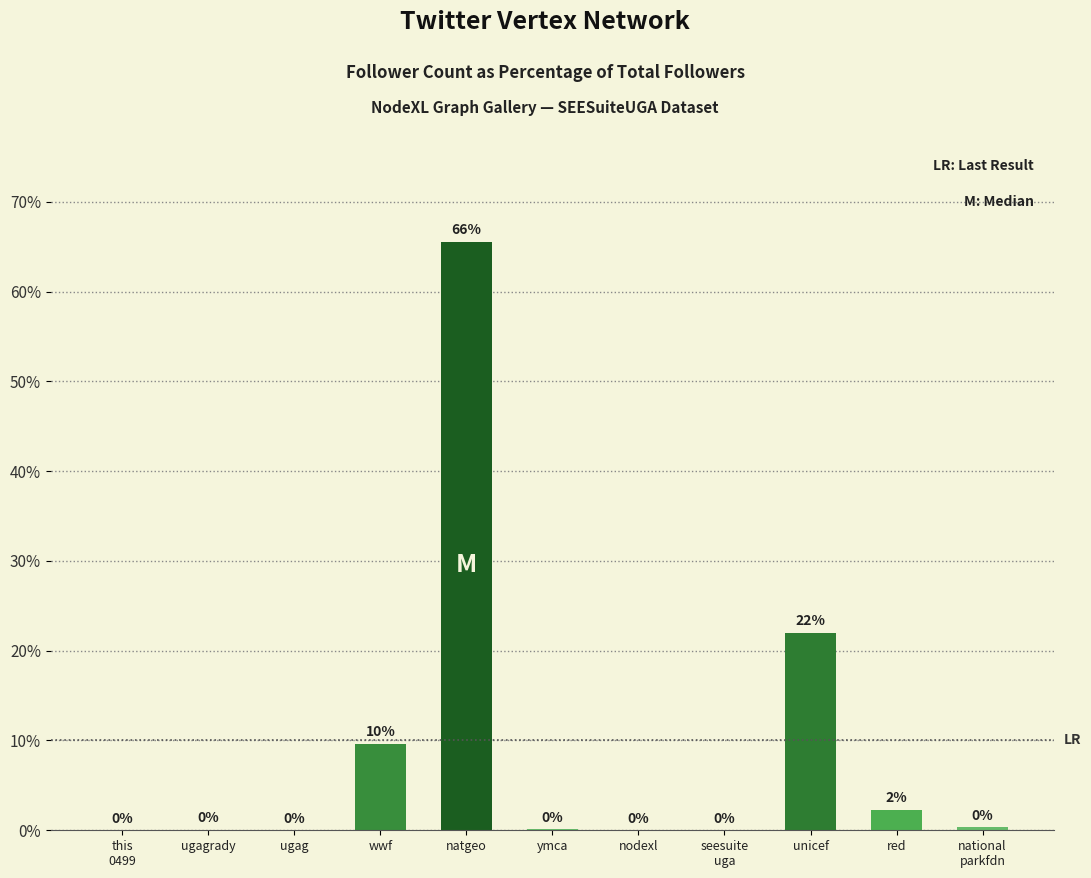

What is the approximate value at natgeo?

65.6